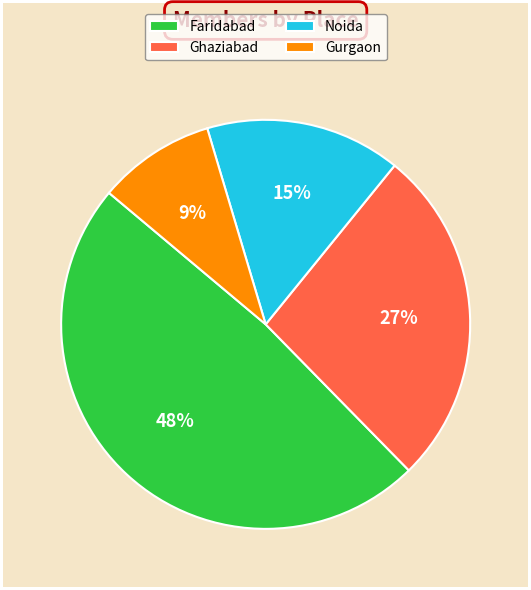

Count the number of slices in the pie.

4